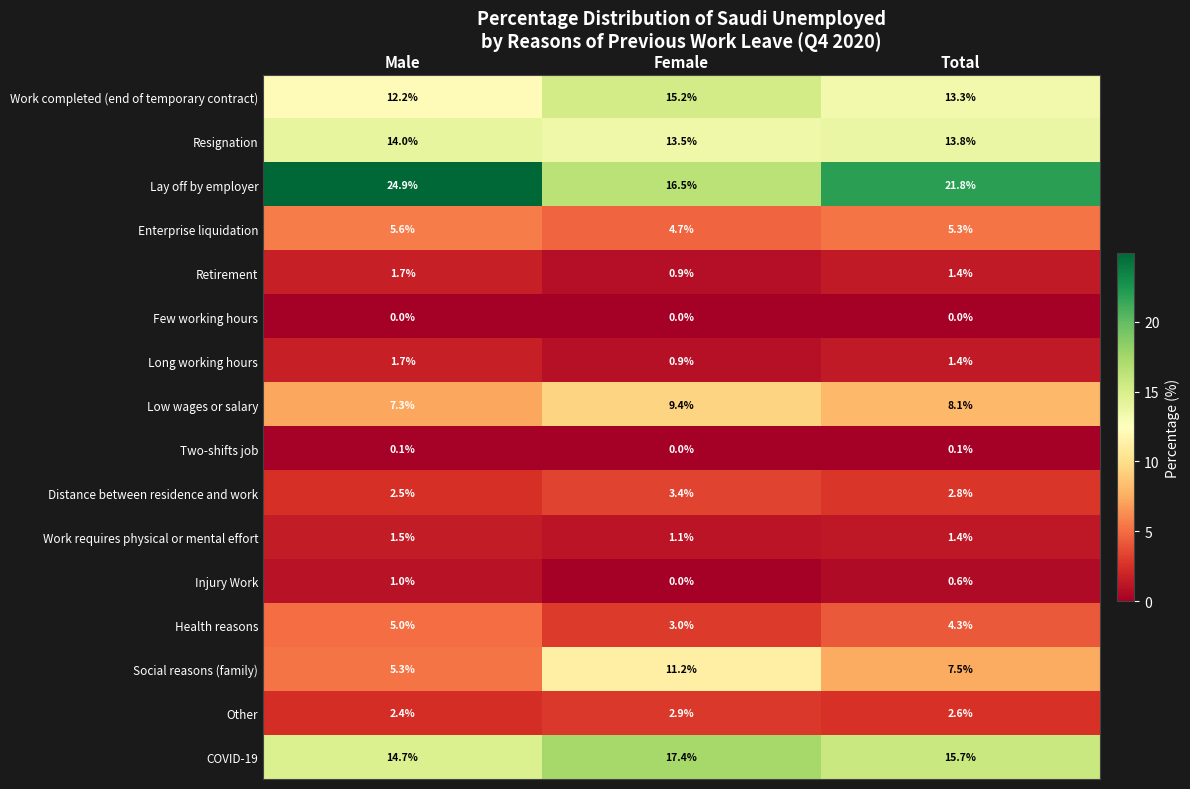

True or false: COVID-19 has a value of 14.7 at Male.

True